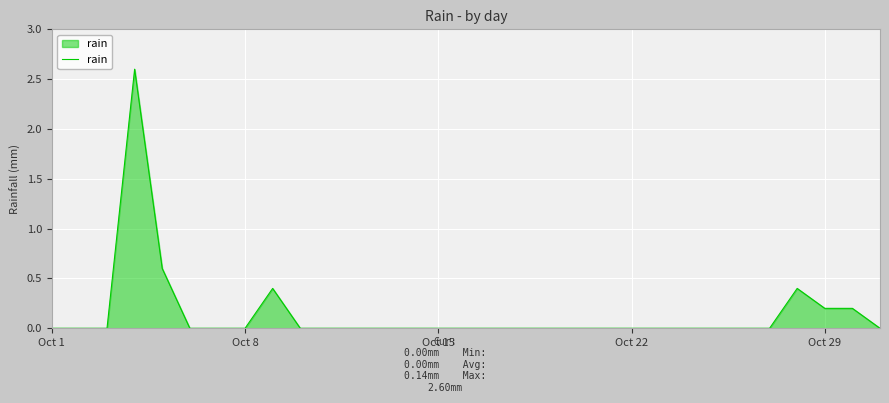

What is the average value?

0.1